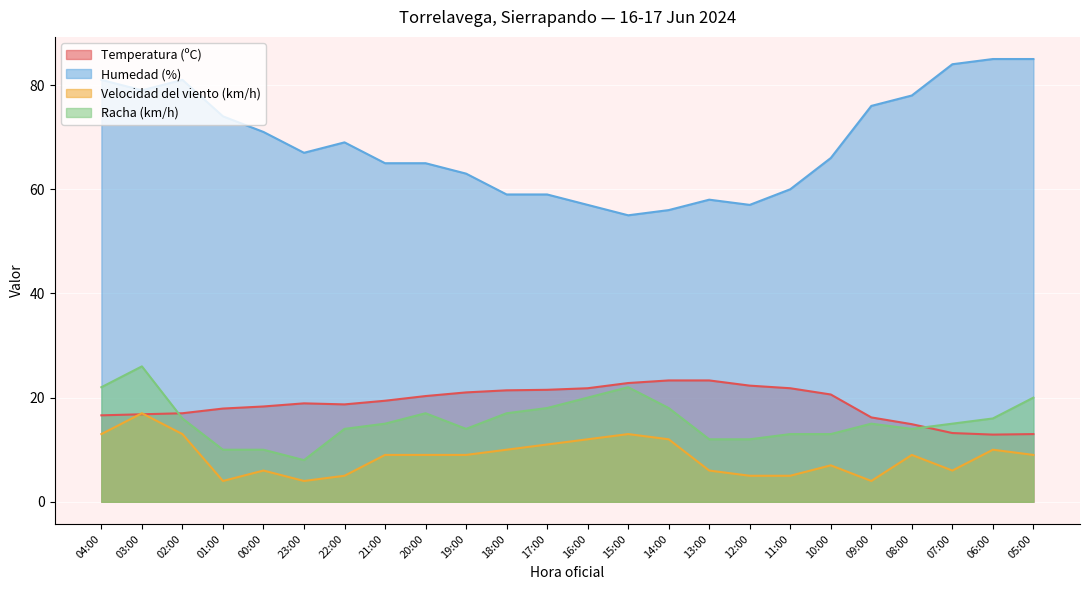

List the series in order of their peak value, highest first.

Humedad (%), Racha (km/h), Temperatura (ºC), Velocidad del viento (km/h)